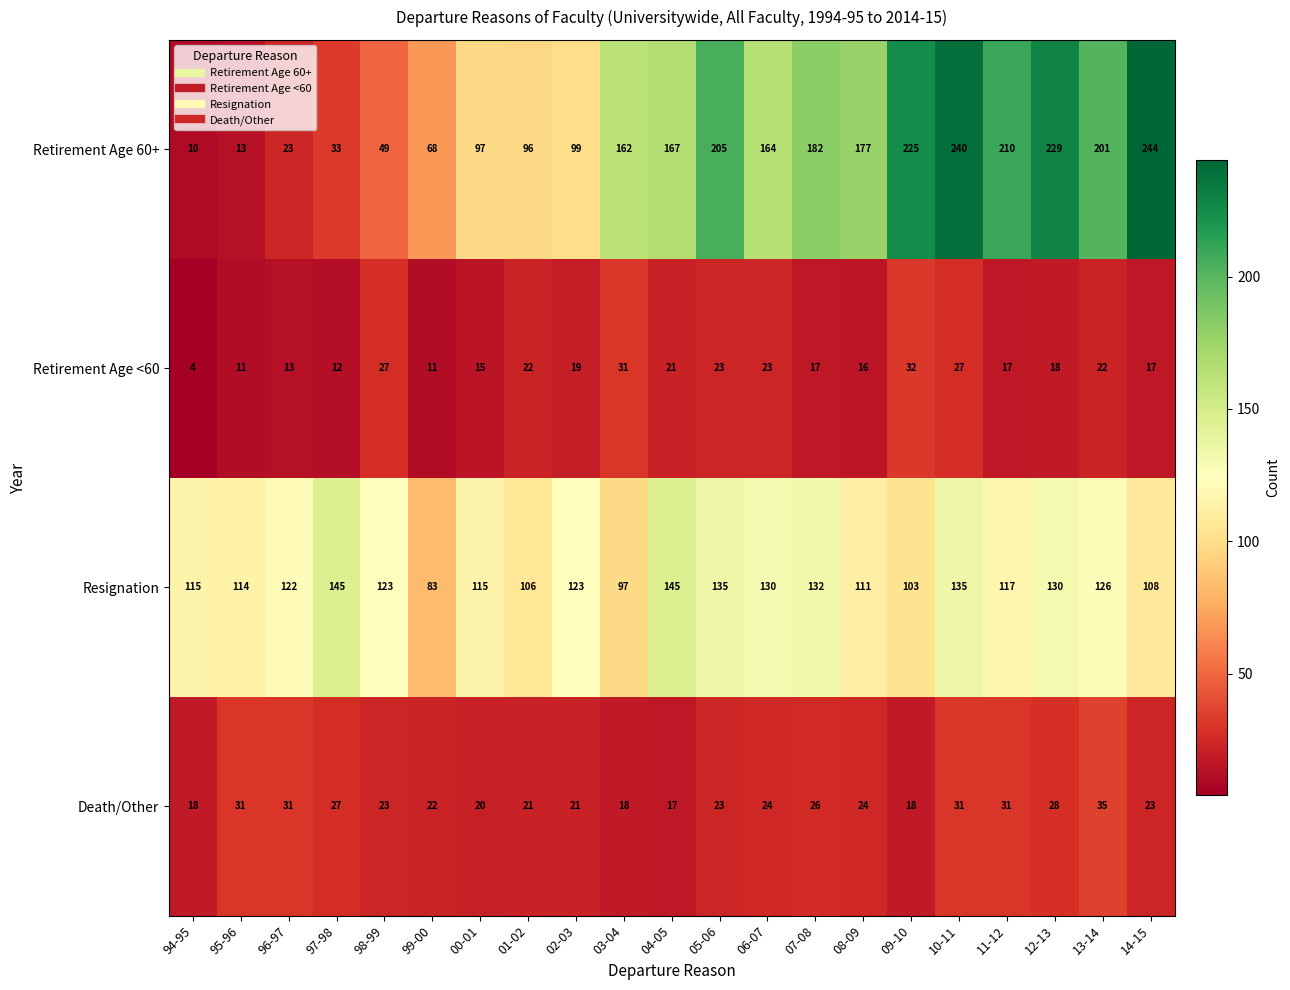

Between 07-08 and 10-11, which series saw the biggest shift?

Retirement Age 60+